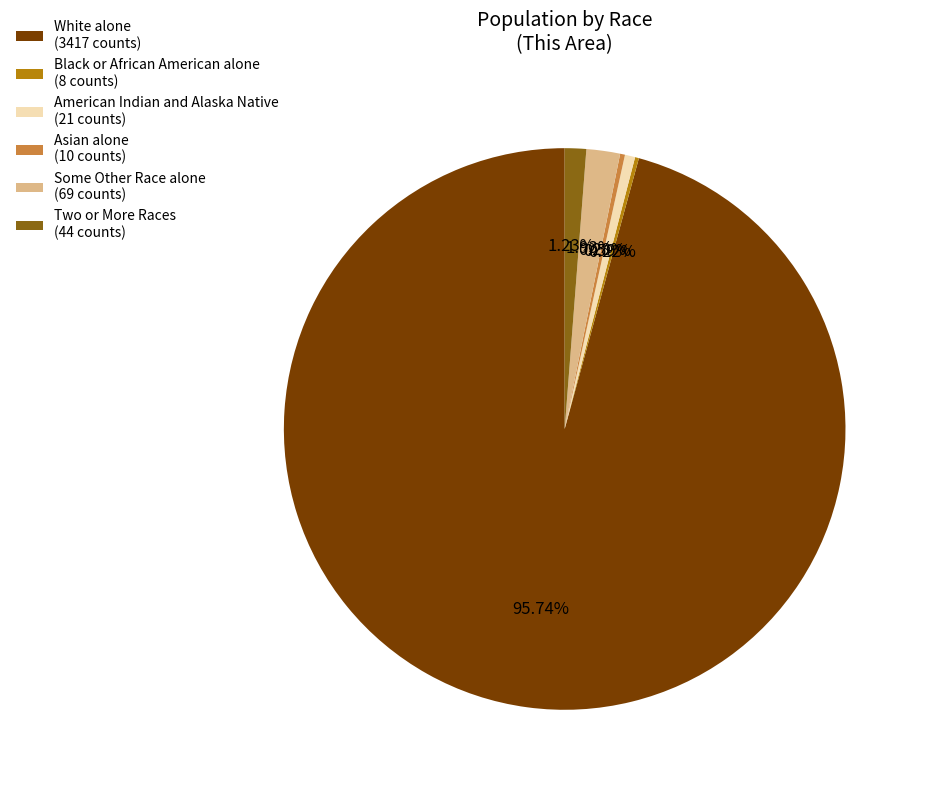

What is the largest slice in the pie chart?

White alone (3417 counts)